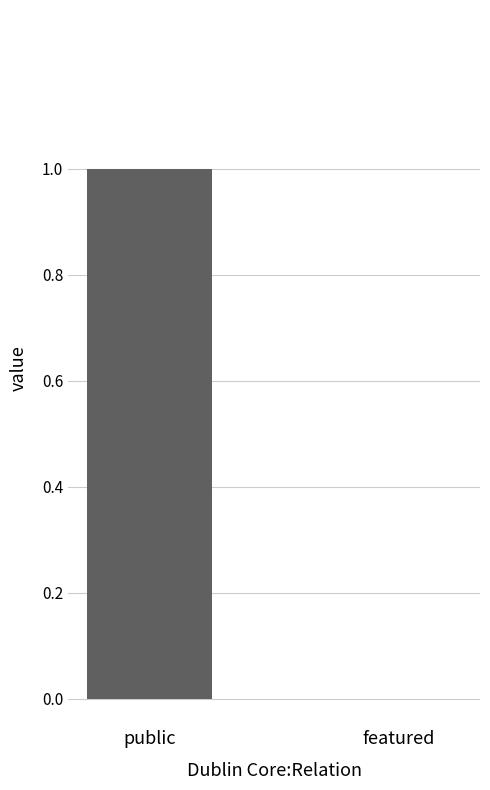

The value at featured is 0. True or false?

True